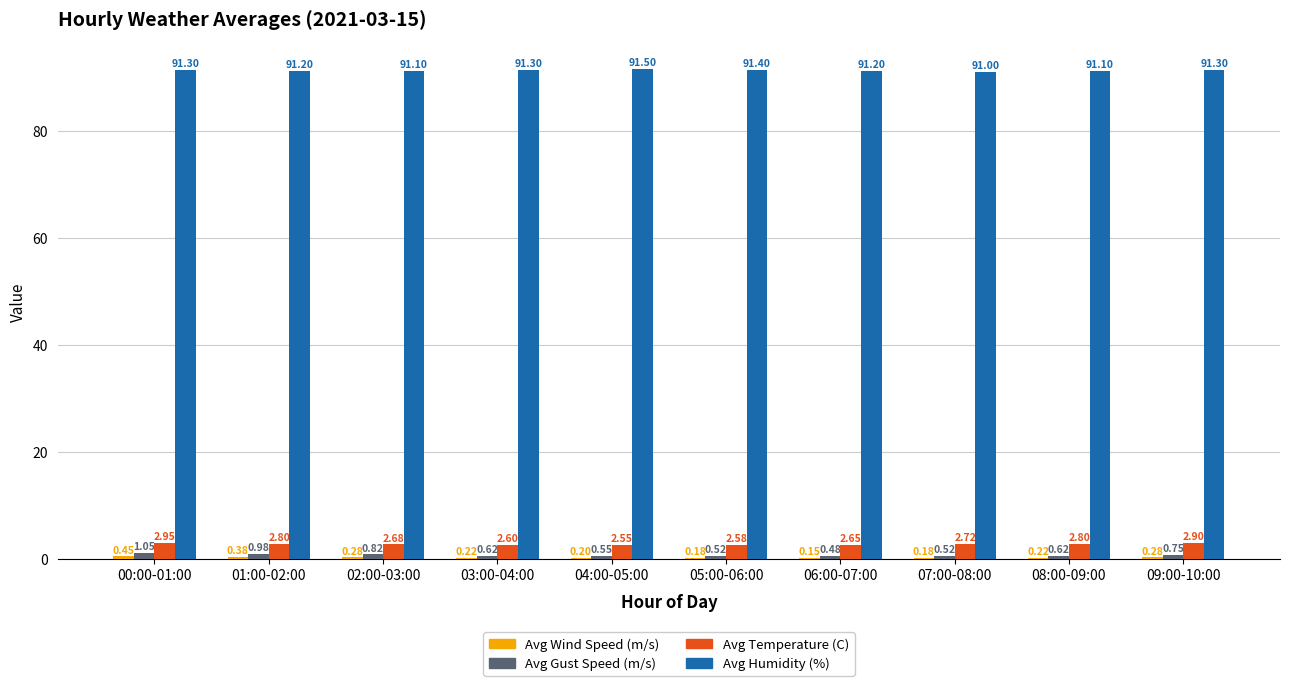

Which series changed the most between 00:00-01:00 and 02:00-03:00?

Avg Temperature (C)